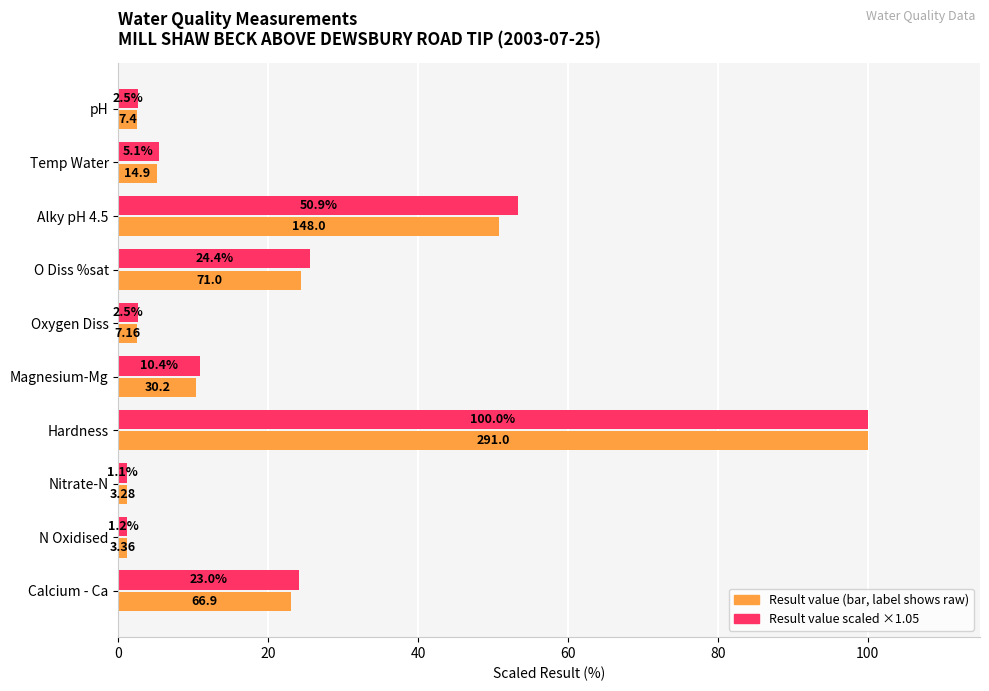

At which category does the chart reach its peak across all series?

Hardness